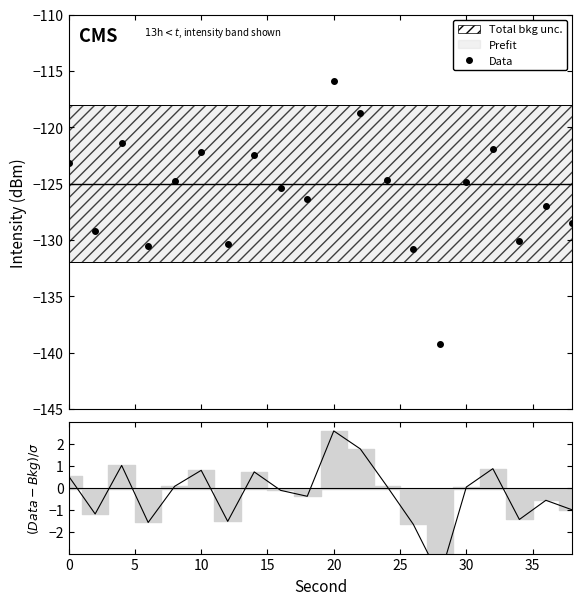

How many interior local valleys does the (Data-Prefit)/σ series have?

6